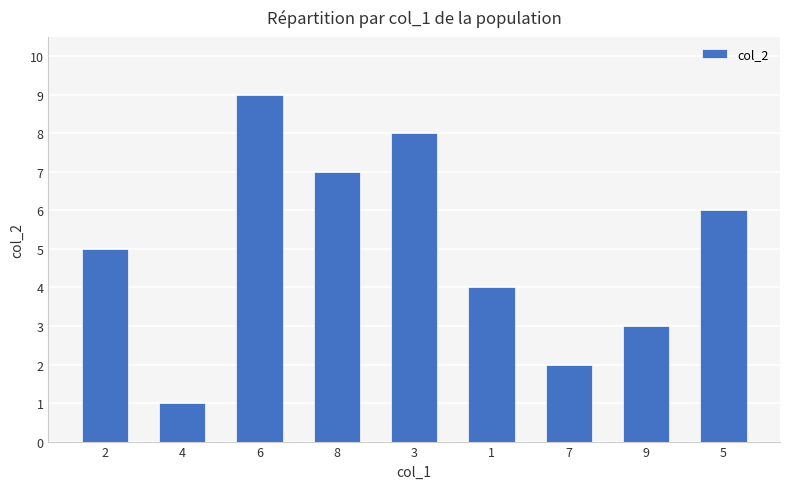

What is the label of the 7th bar from the right?

6